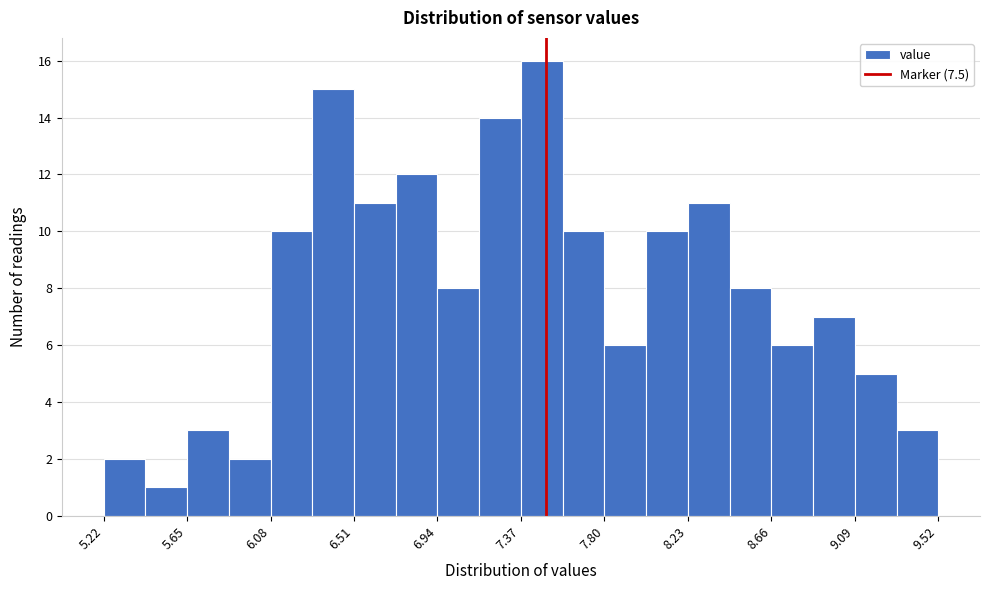

Reading left to right, list every bar in this chart as the range it spans on the x-axis followed by its height. Neither the bar edges nor the heights are printed on the chart, so give them approximately, as read against the axes.

5.220 to 5.435: 2
5.435 to 5.650: 1
5.650 to 5.865: 3
5.865 to 6.080: 2
6.080 to 6.295: 10
6.295 to 6.510: 15
6.510 to 6.725: 11
6.725 to 6.940: 12
6.940 to 7.155: 8
7.155 to 7.370: 14
7.370 to 7.585: 16
7.585 to 7.800: 10
7.800 to 8.015: 6
8.015 to 8.230: 10
8.230 to 8.445: 11
8.445 to 8.660: 8
8.660 to 8.875: 6
8.875 to 9.090: 7
9.090 to 9.305: 5
9.305 to 9.520: 3